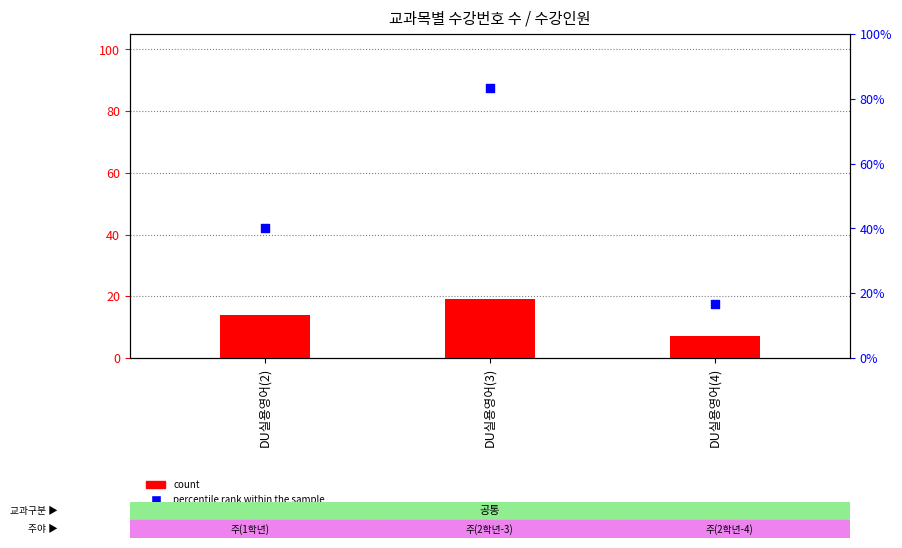

Which series has the largest Y range (max minus min)?

percentile rank within the sample